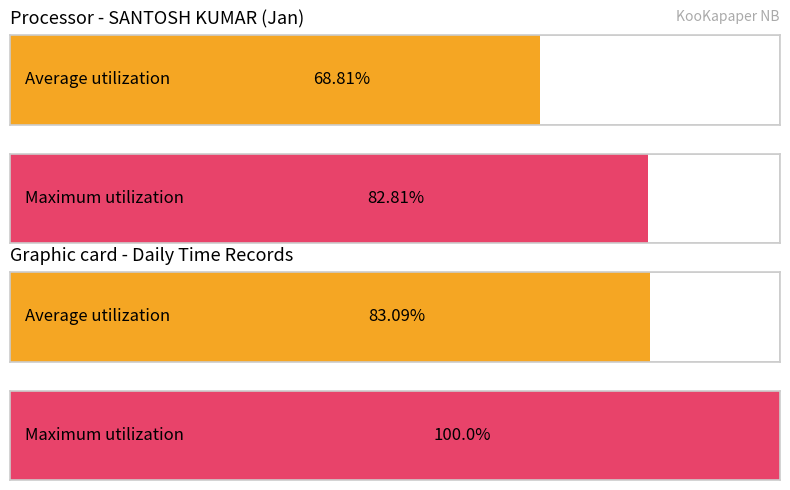

Is it true that Maximum utilization equals 6.3 at 22?

False